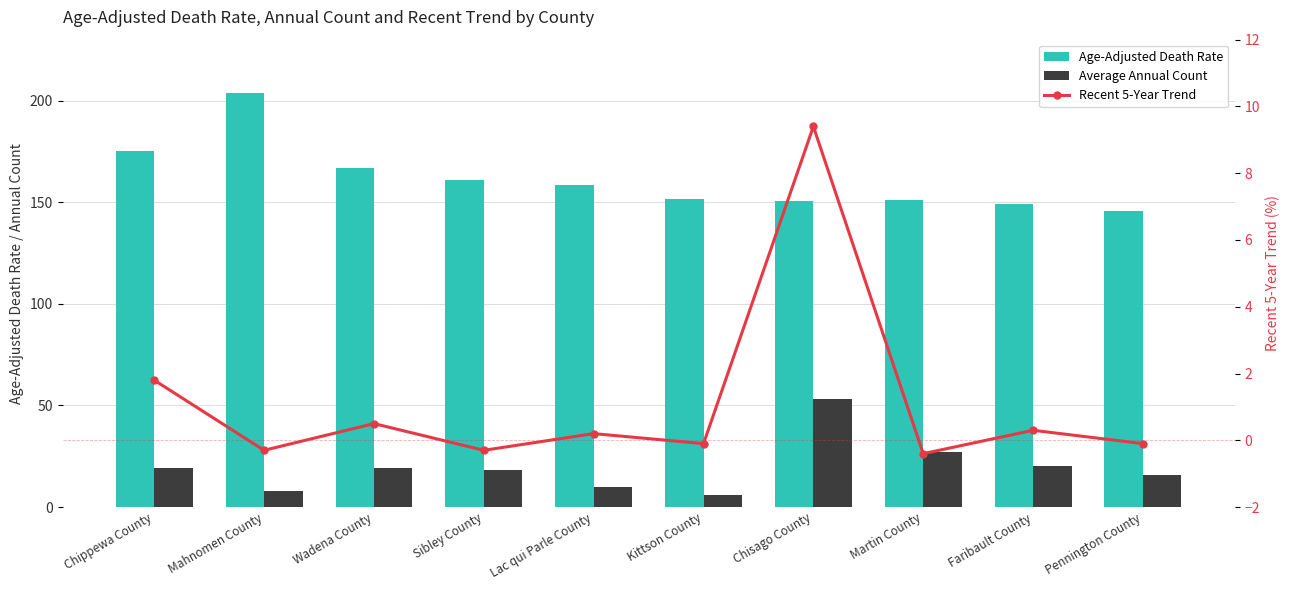

Does the chart contain stacked bars?

No